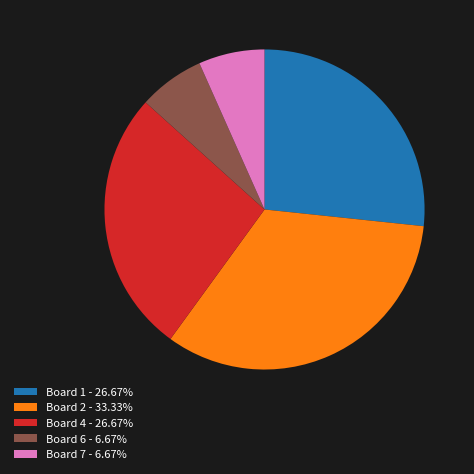

Is there any slice that represents more than half of the pie?

No